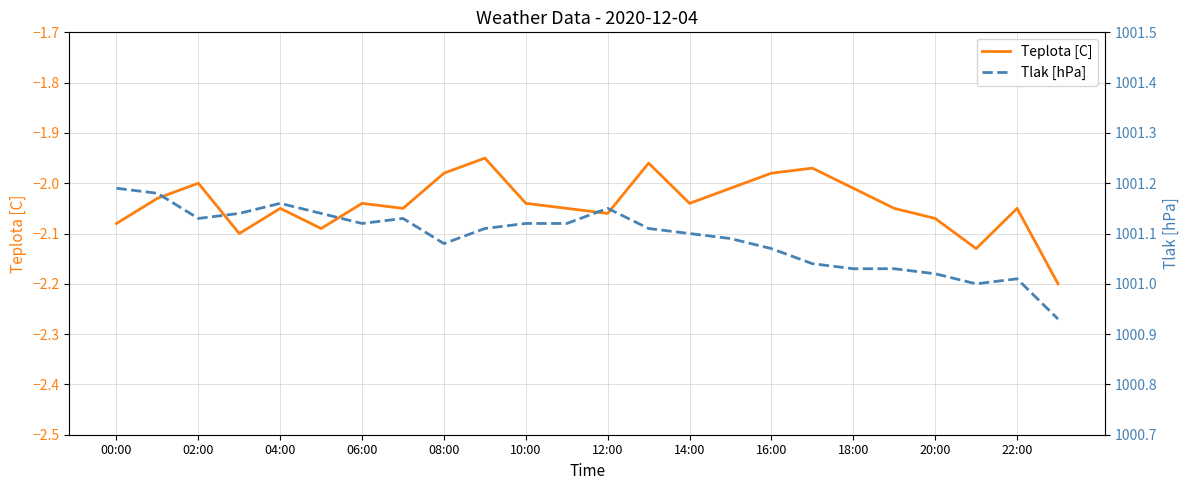

The Teplota [C] series shows -0.9 at 10:00. True or false?

False